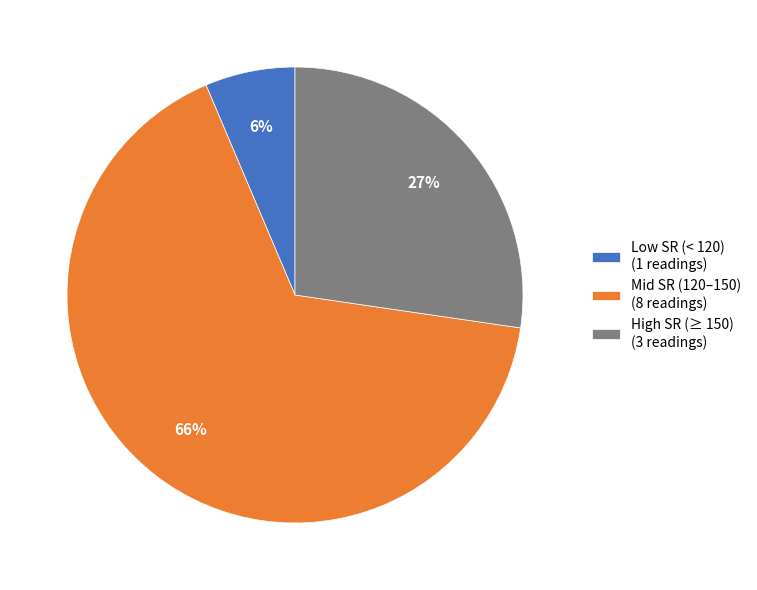

Do Mid SR (120–150) (8 readings) and High SR (≥ 150) (3 readings) together represent more than half of the pie?

Yes